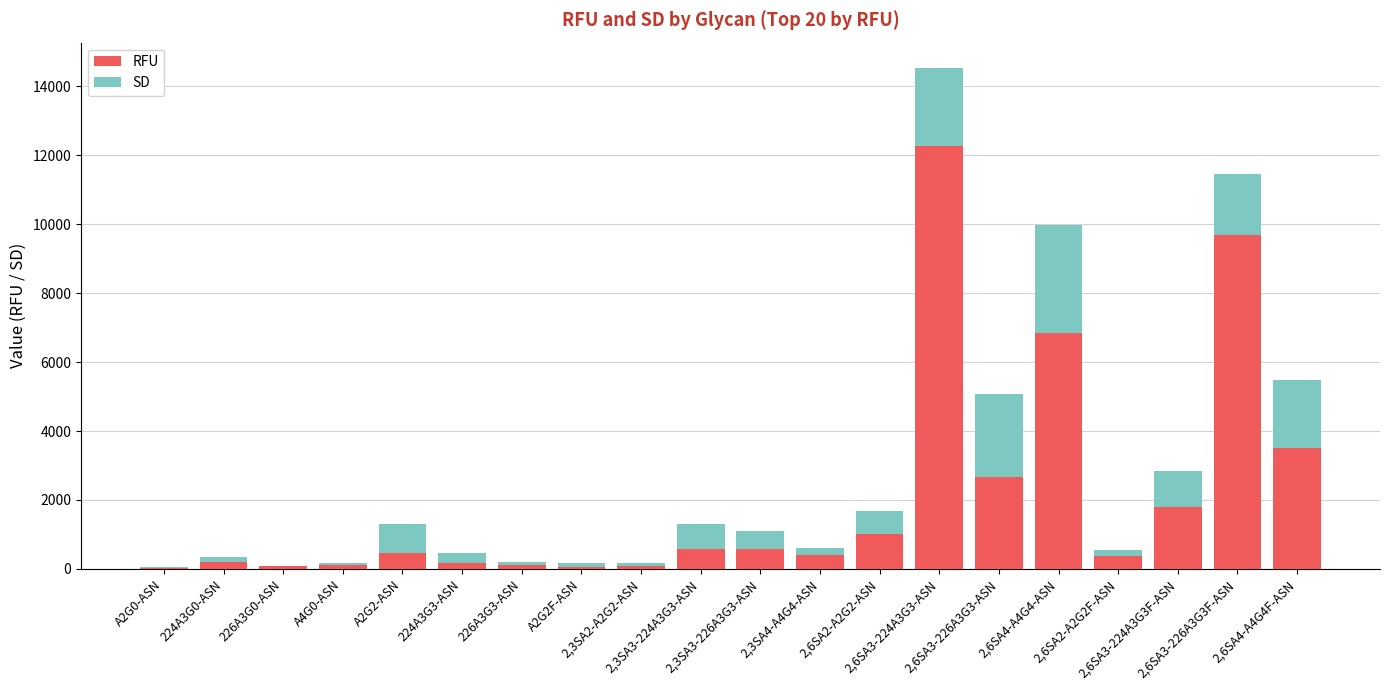

What is the sum of all RFU values?

41016.5